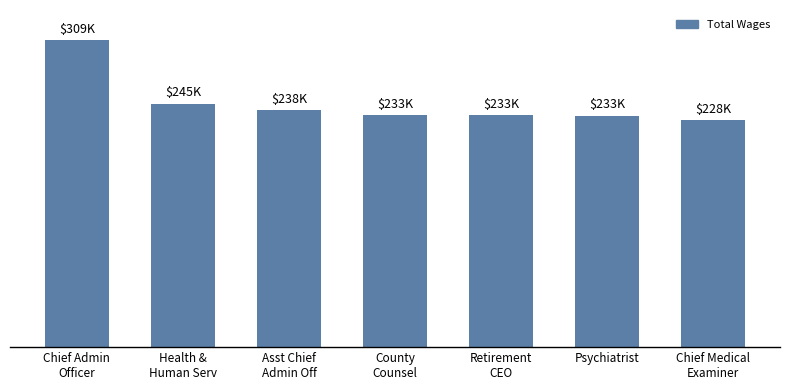

Rank the categories by value from lowest to highest.

Chief Medical
Examiner, Psychiatrist, Retirement
CEO, County
Counsel, Asst Chief
Admin Off, Health &
Human Serv, Chief Admin
Officer